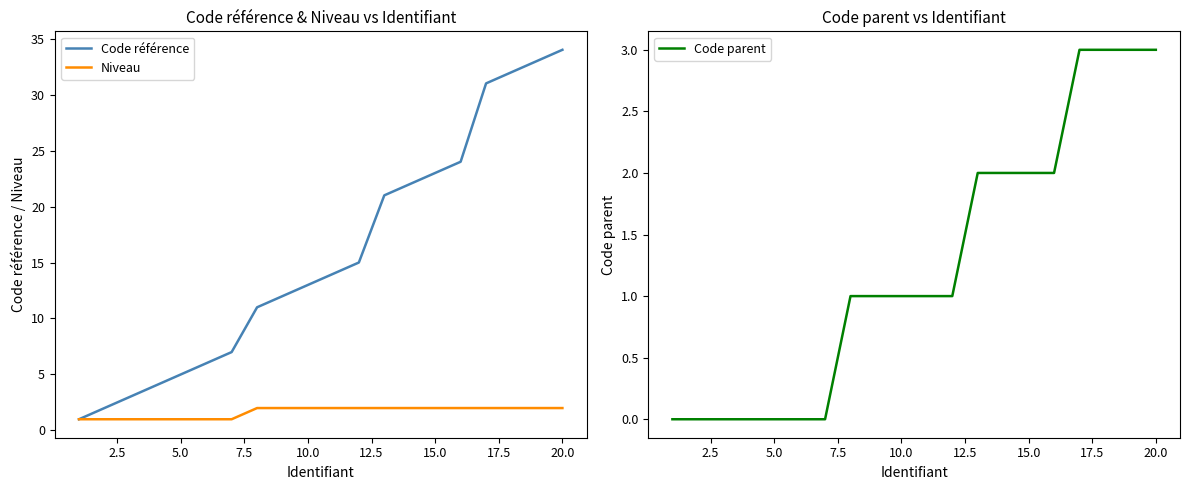

True or false: Code référence has a value of 23 at 15.0.

True